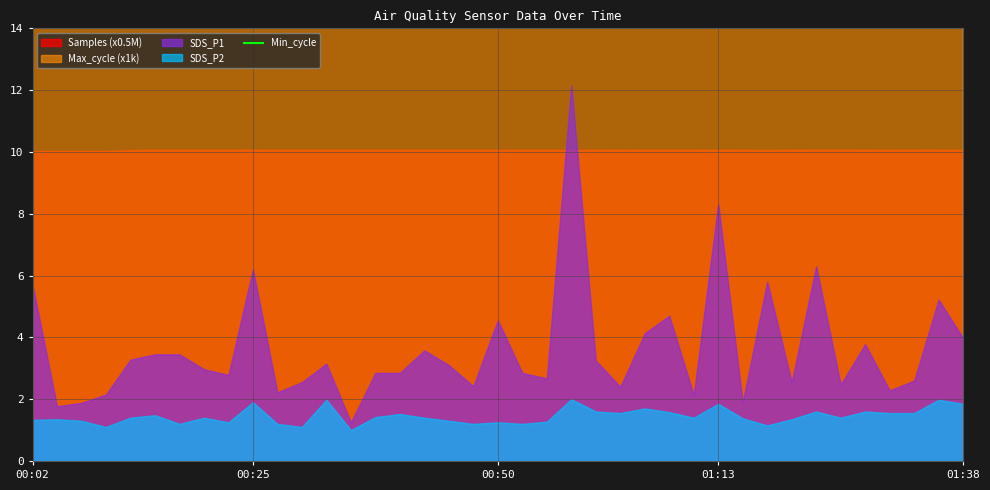

Which series has the largest total across all categories?

Samples